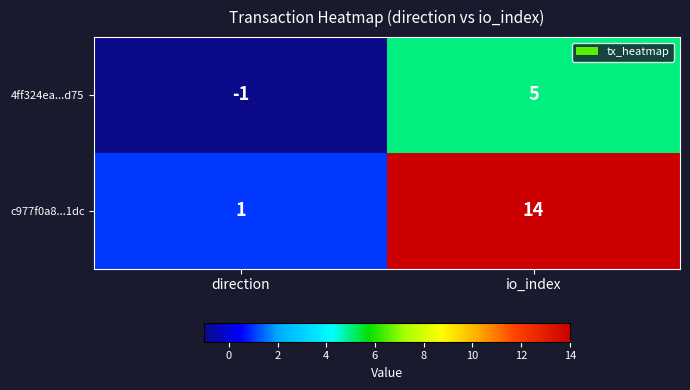

Which series has the largest total across all categories?

c977f0a8...1dc